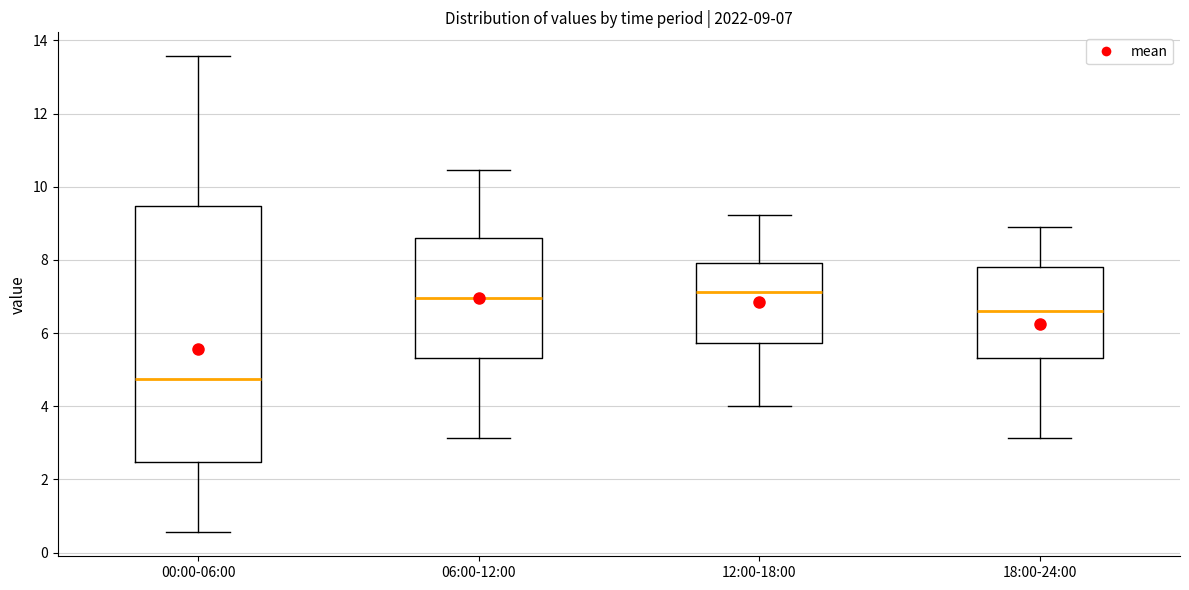

Comparing the boxes themselves (not the whiskers), which one is the tallest?

00:00-06:00